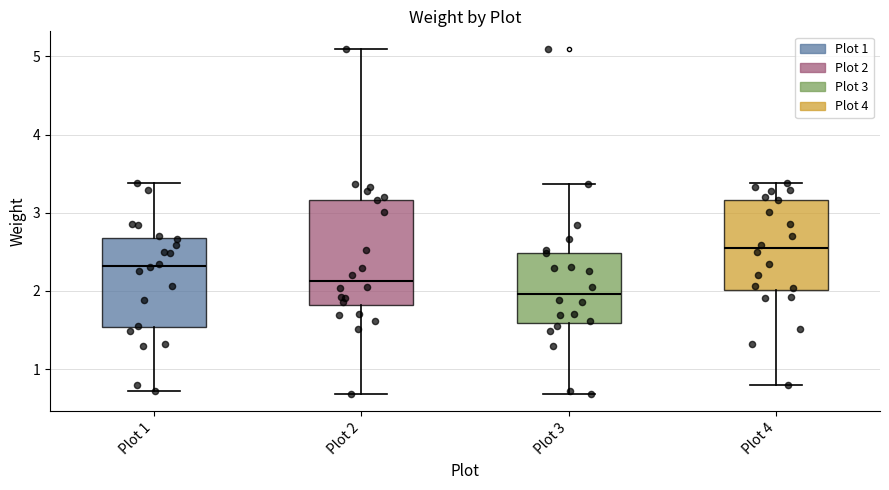

Reading left to right, read every box against the y-axis: the position of its median line, the range the box covers, and the ends of its whiskers. The values are not printed on the chart, so give them approximately, as read against the axis.

Plot 1: median 2.3, box 1.5 to 2.7, whiskers 0.7 to 3.4
Plot 2: median 2.1, box 1.8 to 3.2, whiskers 0.7 to 5.1
Plot 3: median 2.0, box 1.6 to 2.5, whiskers 0.7 to 3.4
Plot 4: median 2.5, box 2.0 to 3.2, whiskers 0.8 to 3.4